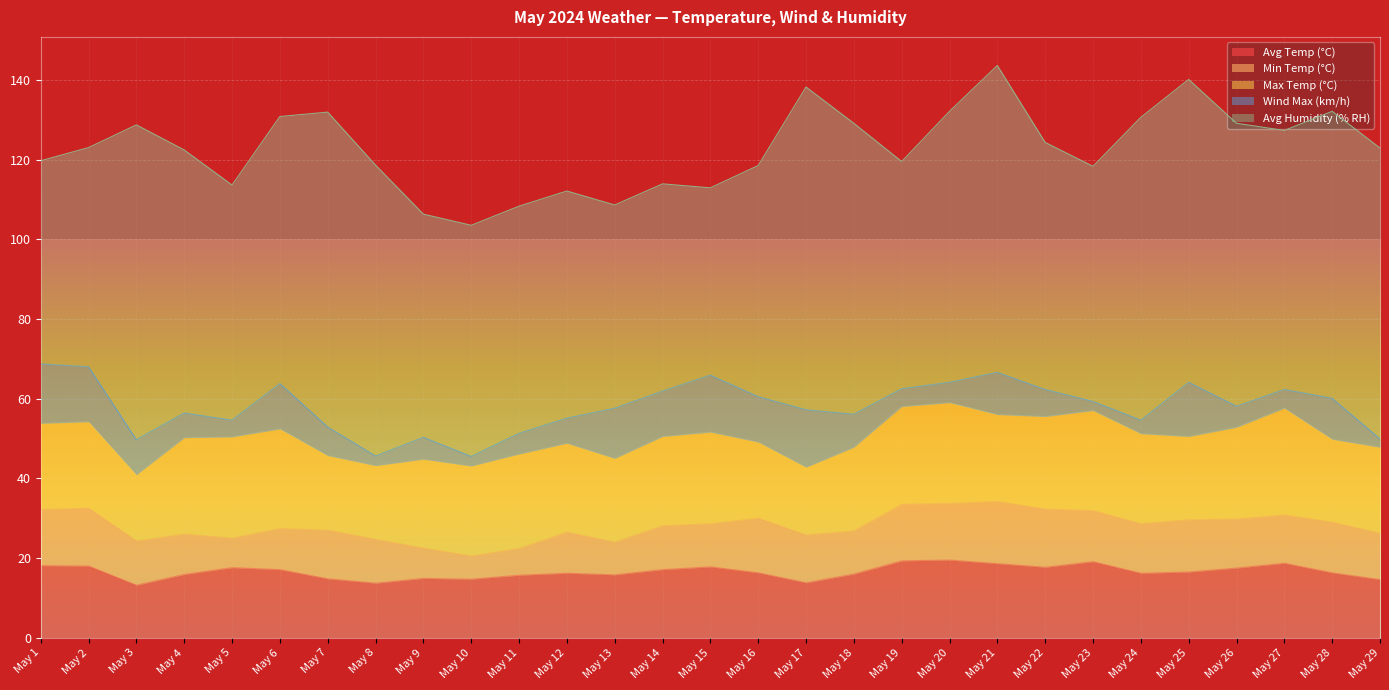

What is the sum of the Max Temp (°C) values at May 11 and May 8?

42.2